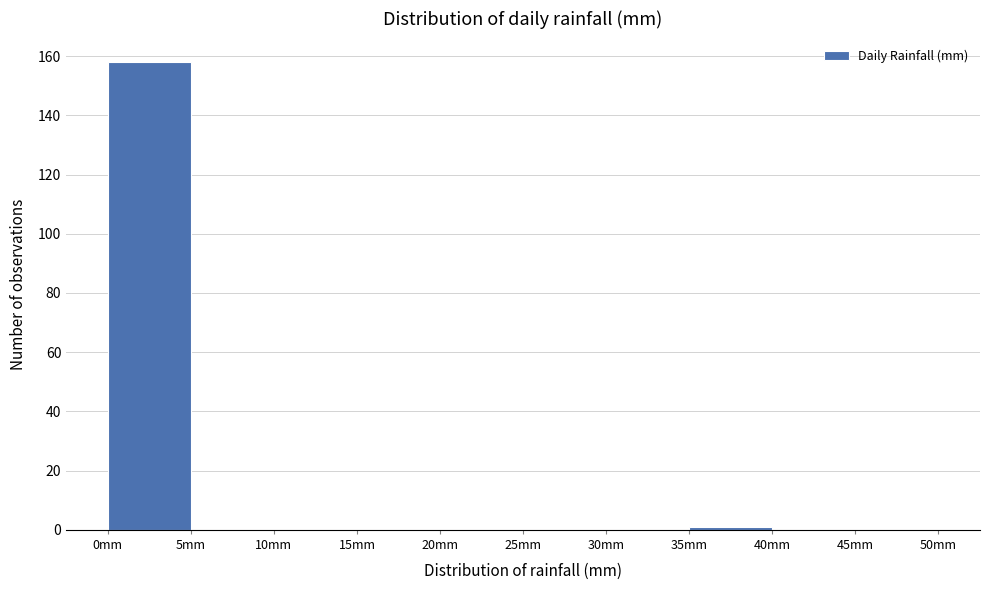

Which range on the x-axis has the tallest bar?

0 to 5